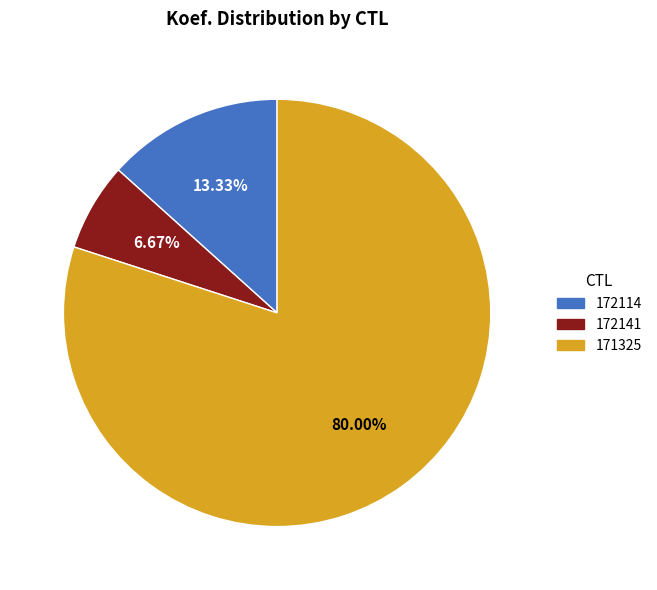

Which slice is the smallest?

172141